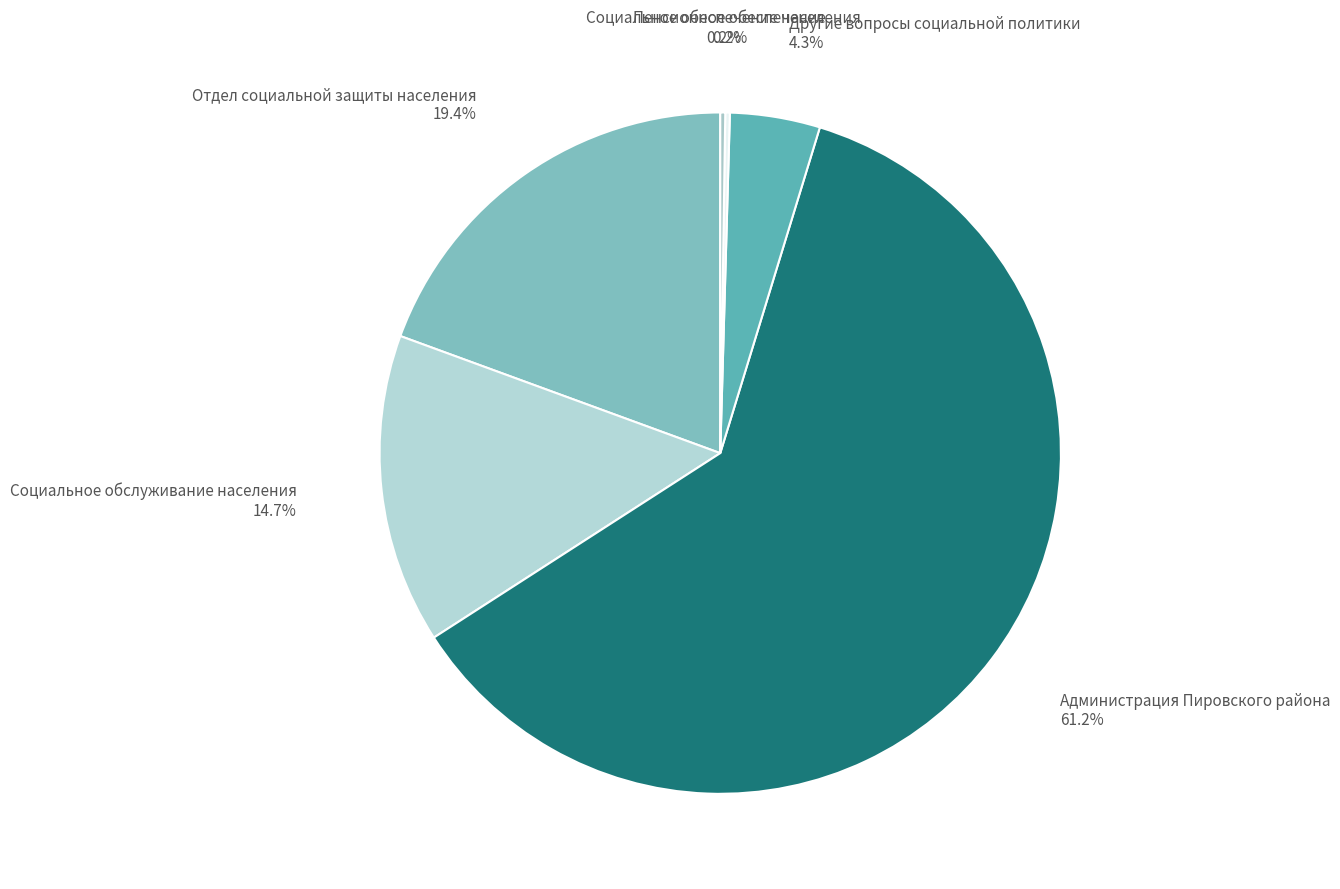

Combined, do Администрация Пировского района and Отдел социальной защиты населения account for over 50%?

Yes